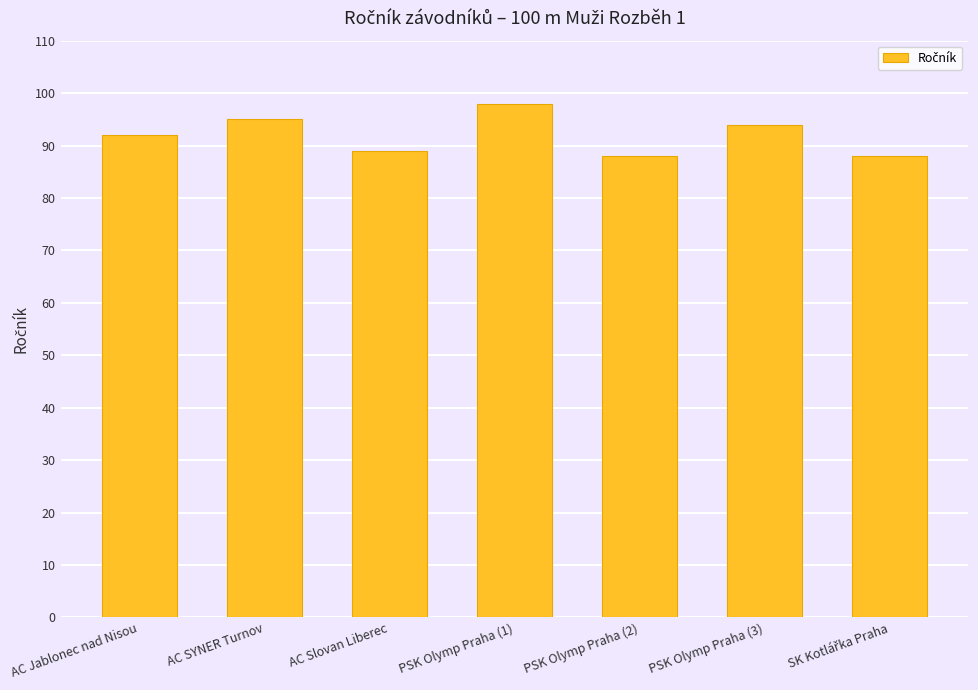

Which label corresponds to the largest value in the chart?

PSK Olymp Praha (1)